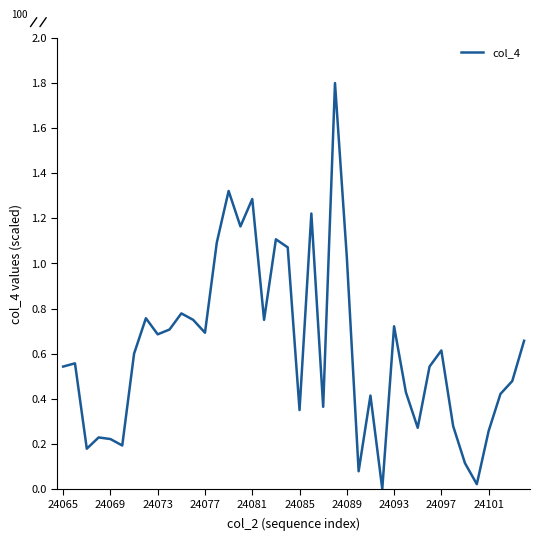

What is the difference between the maximum and minimum values?

1.8